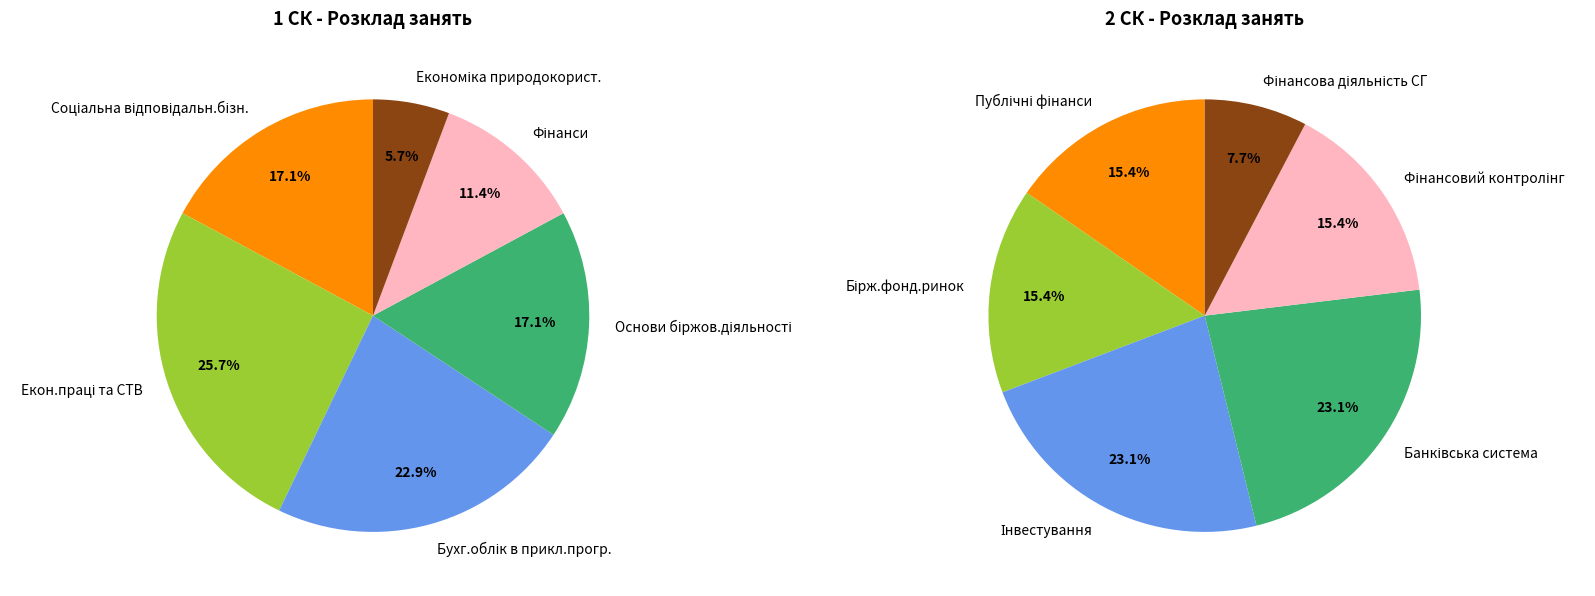

Does Бірж.фонд.ринок represent more than half of the total?

No